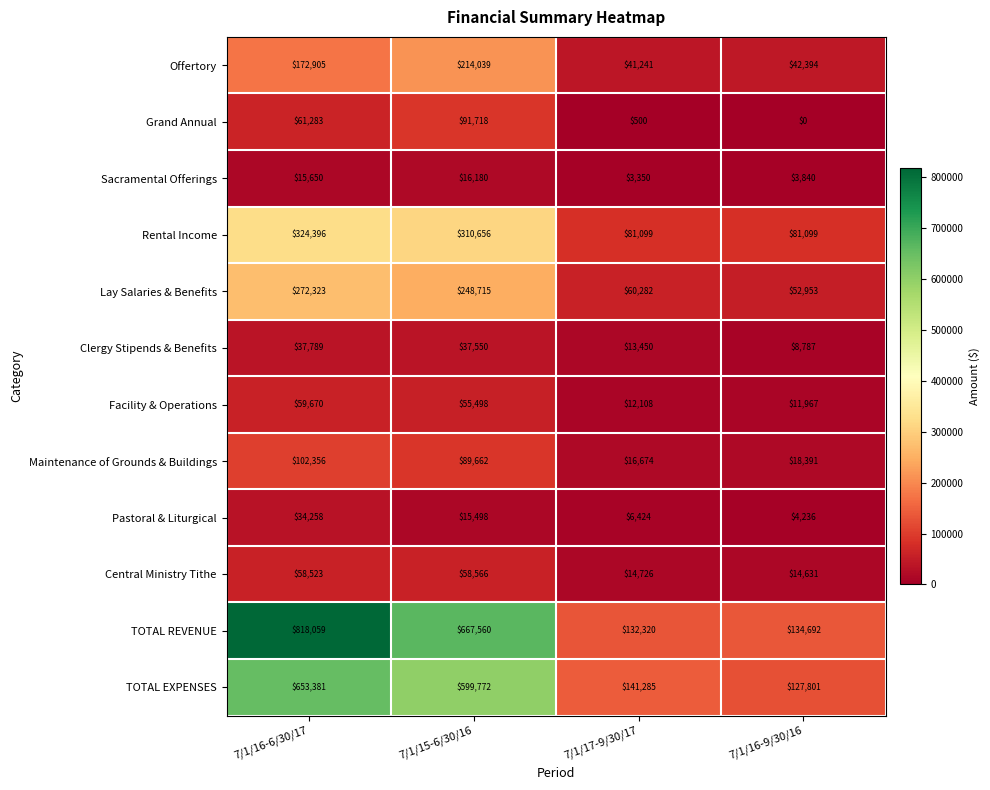

The value of Lay Salaries & Benefits at 7/1/17-9/30/17 is 60282. True or false?

True